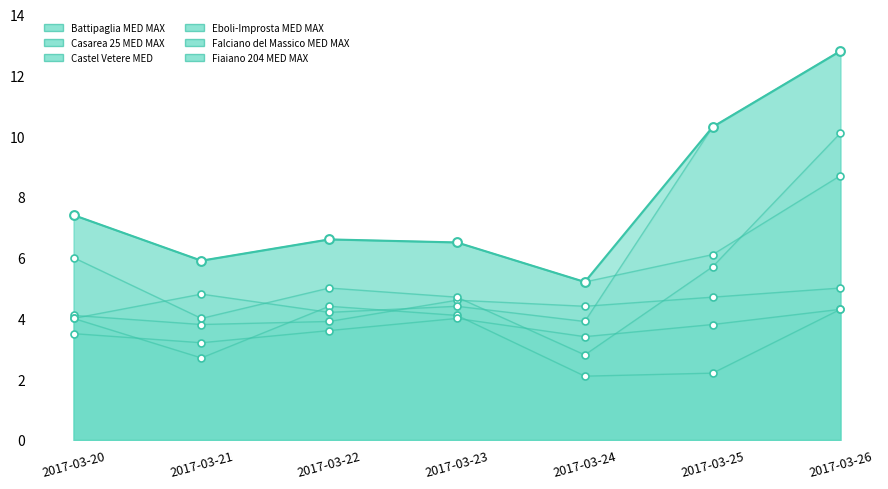

At which category is the sum across all series the highest?

2017-03-26